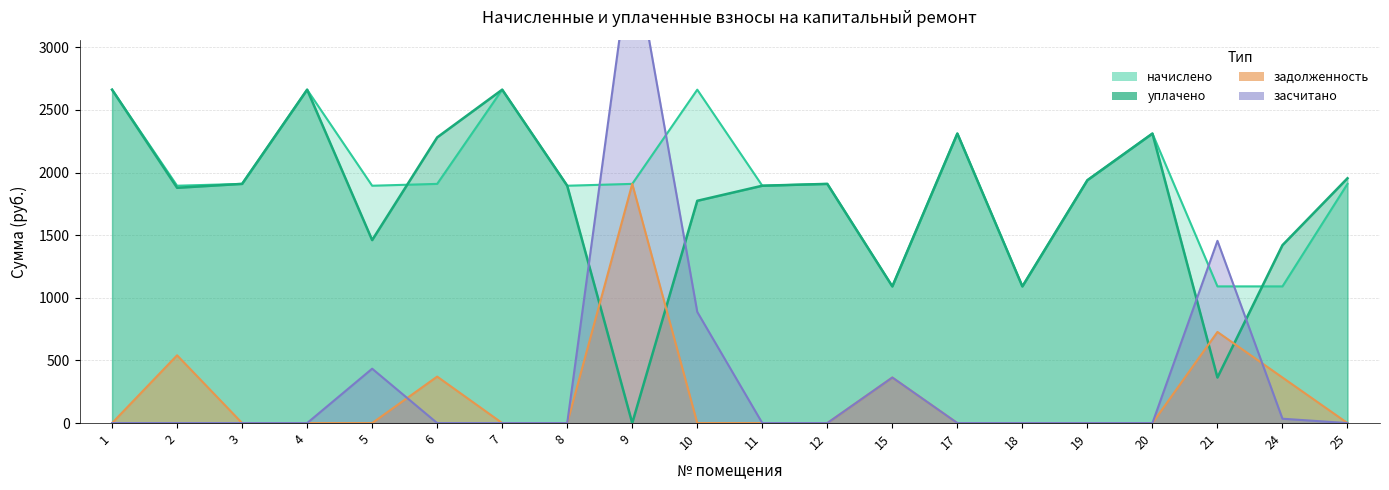

How many lines are shown in the chart?

4